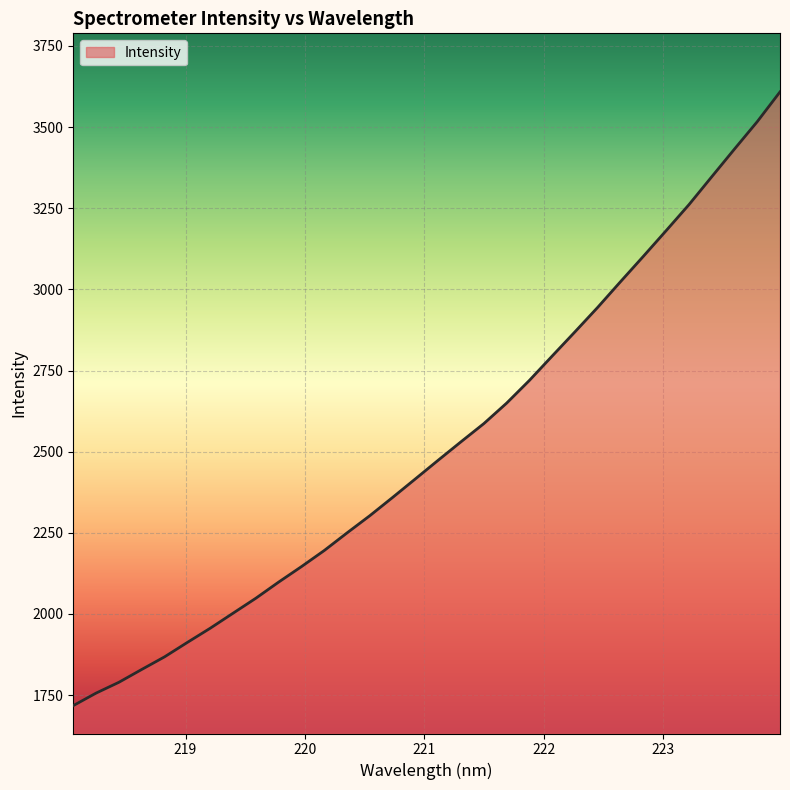

What is the difference between the maximum and minimum values?

1890.8